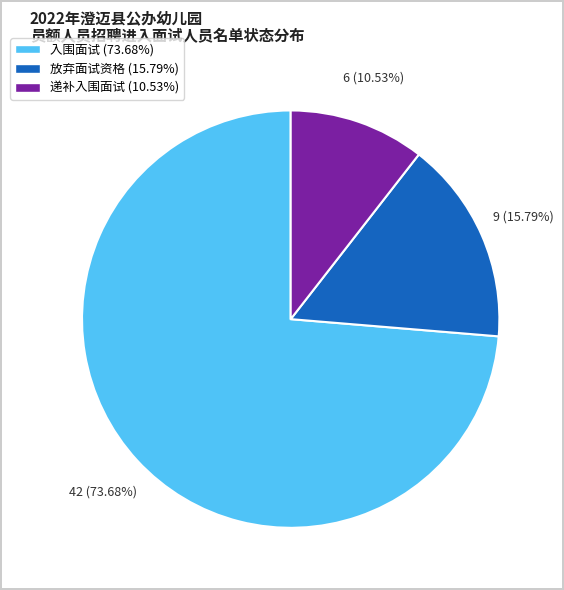

What is the majority slice?

入围面试